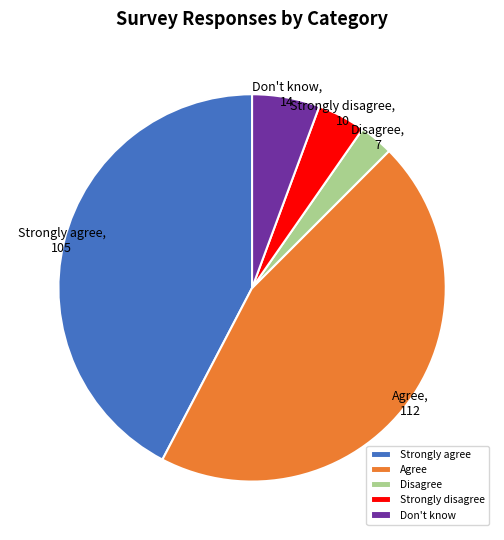

Which category has the smallest portion of the pie?

Disagree